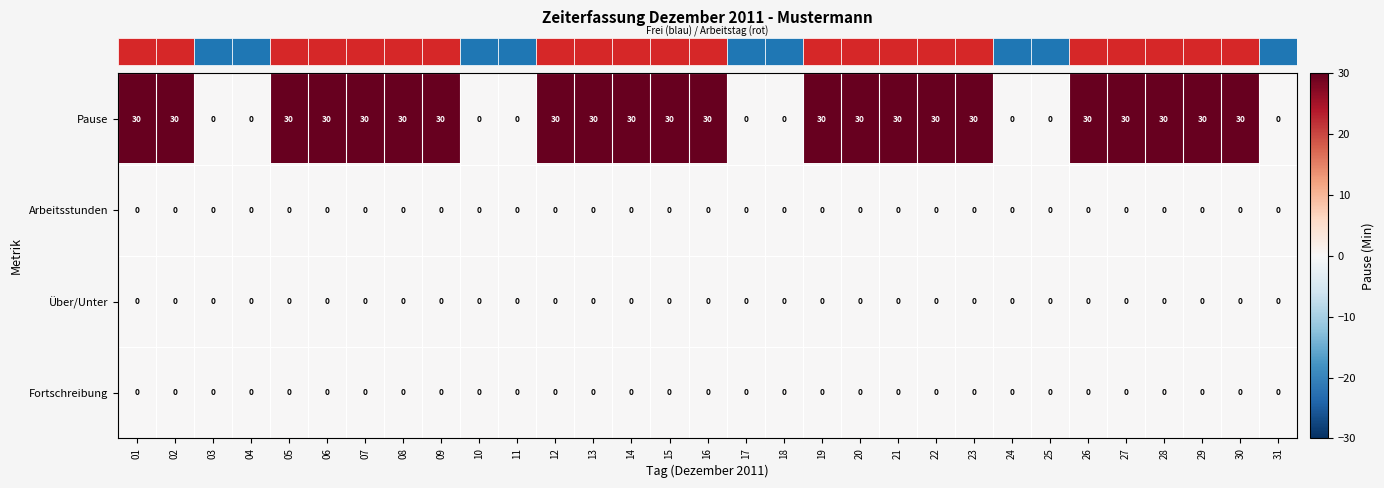

At how many categories does at least one series exceed 6?

22